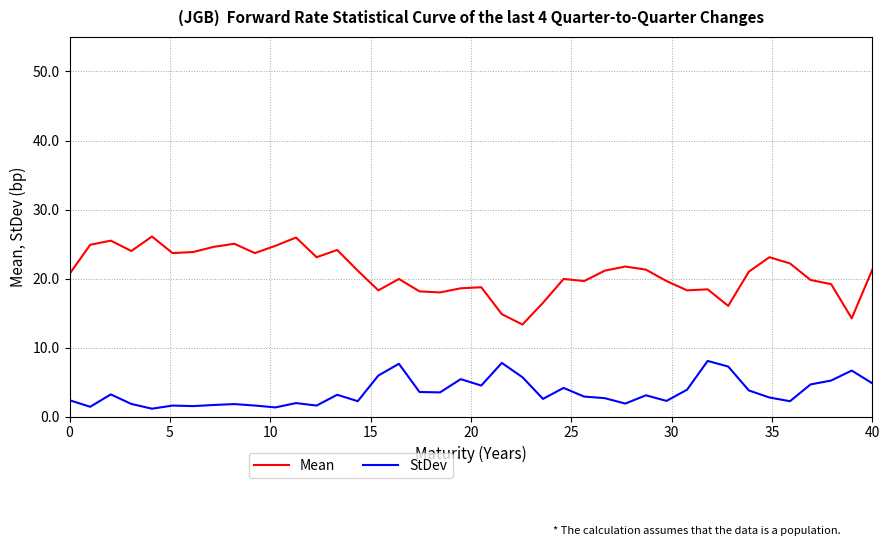

What are all the series names shown in the legend?

Mean, StDev